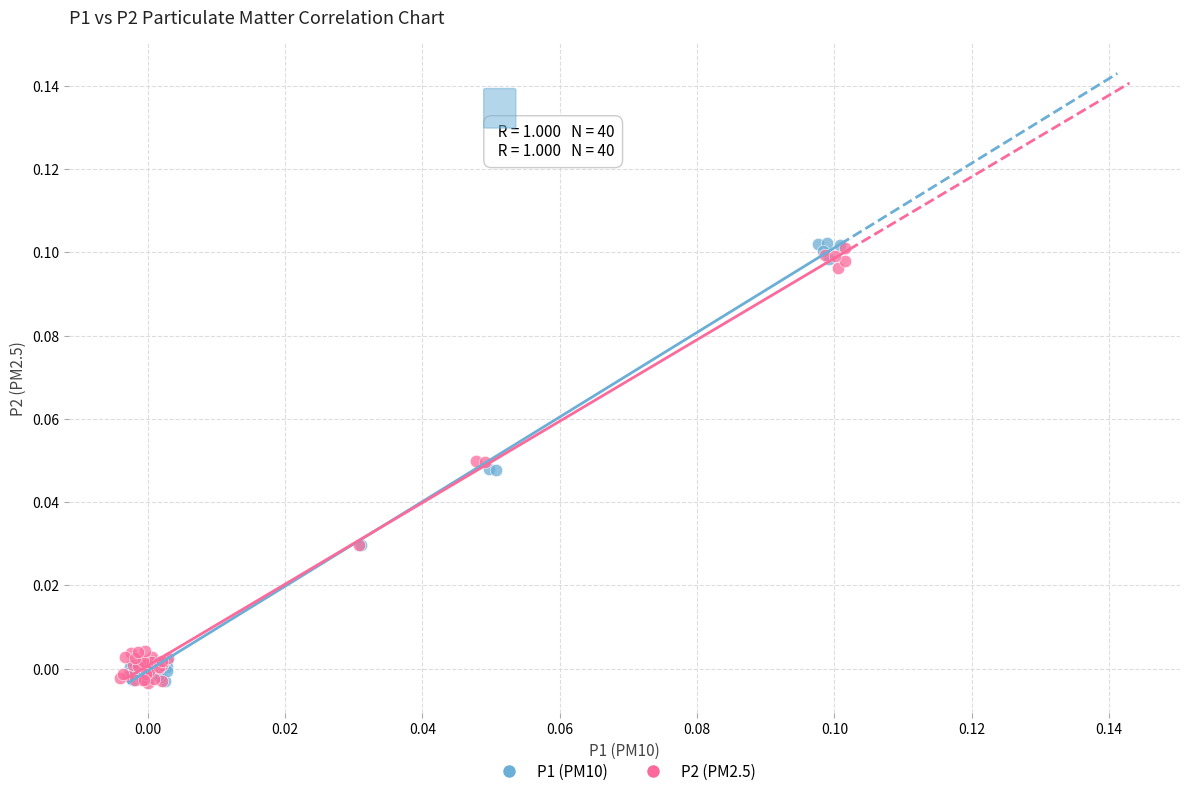

Which series has the widest spread of Y values?

P1 (PM10)